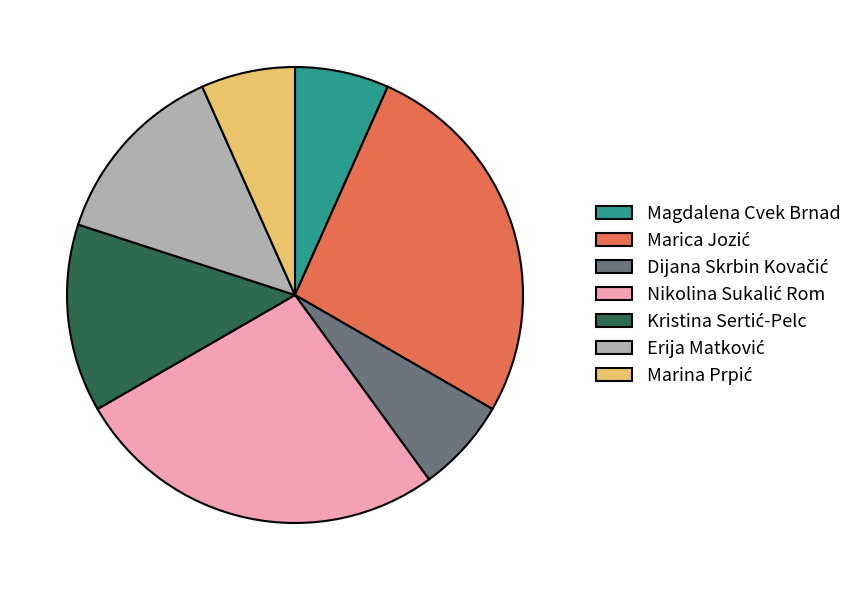

Does any single category account for the majority?

No